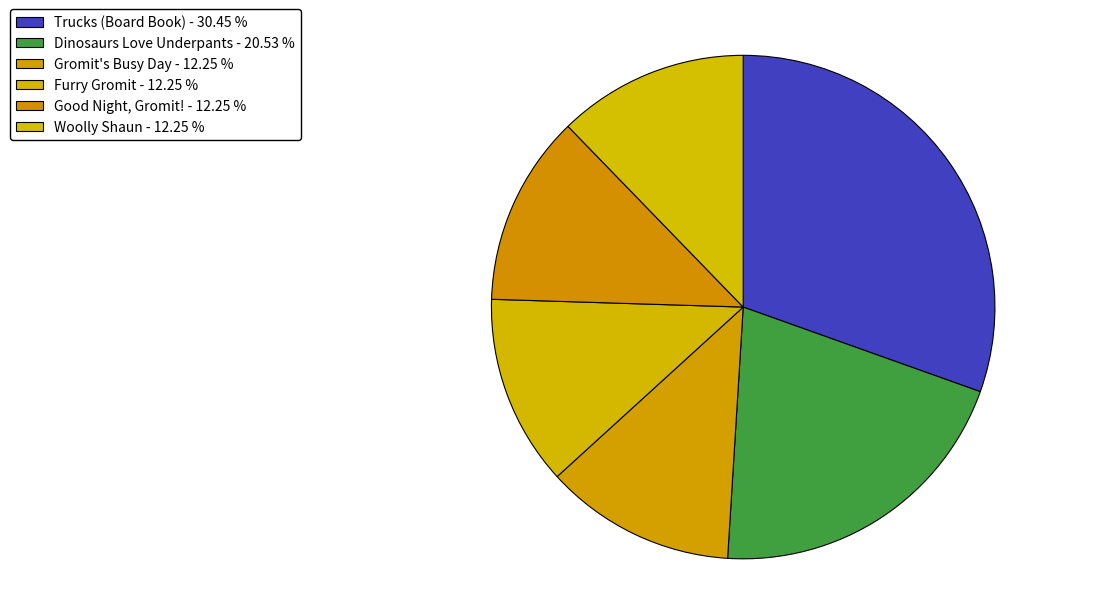

Which has a higher value, Good Night, Gromit! or Dinosaurs Love Underpants?

Dinosaurs Love Underpants